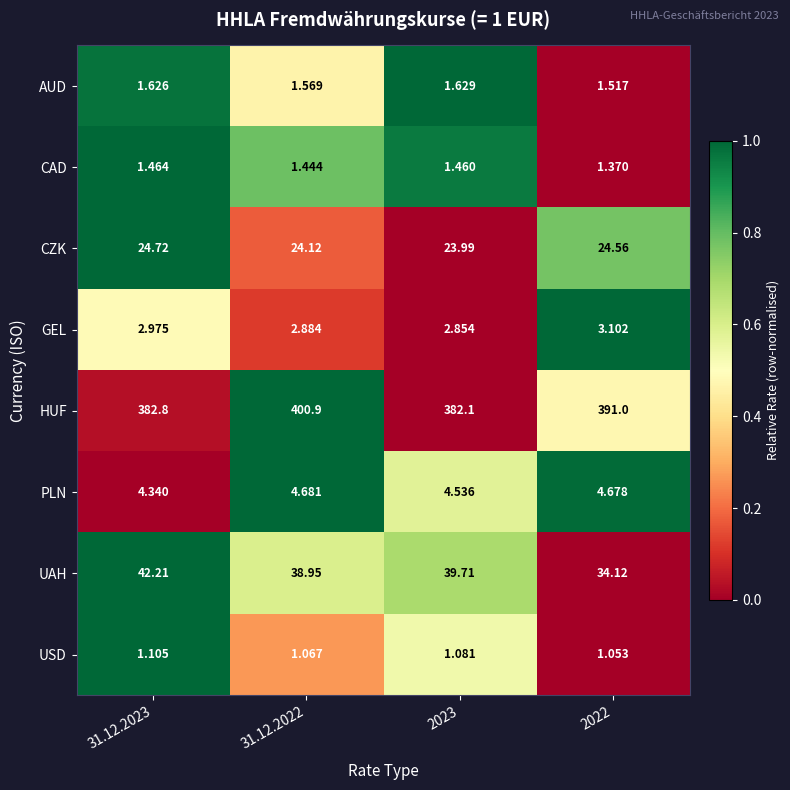

Is the value of CZK at 31.12.2022 greater than the value of PLN at 31.12.2022?

Yes